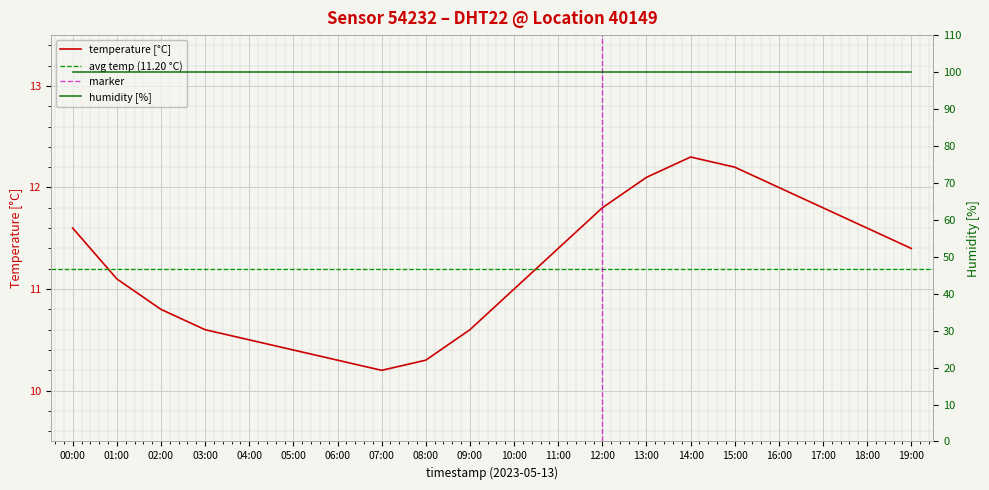

Which label corresponds to the largest value in the chart?

14:00